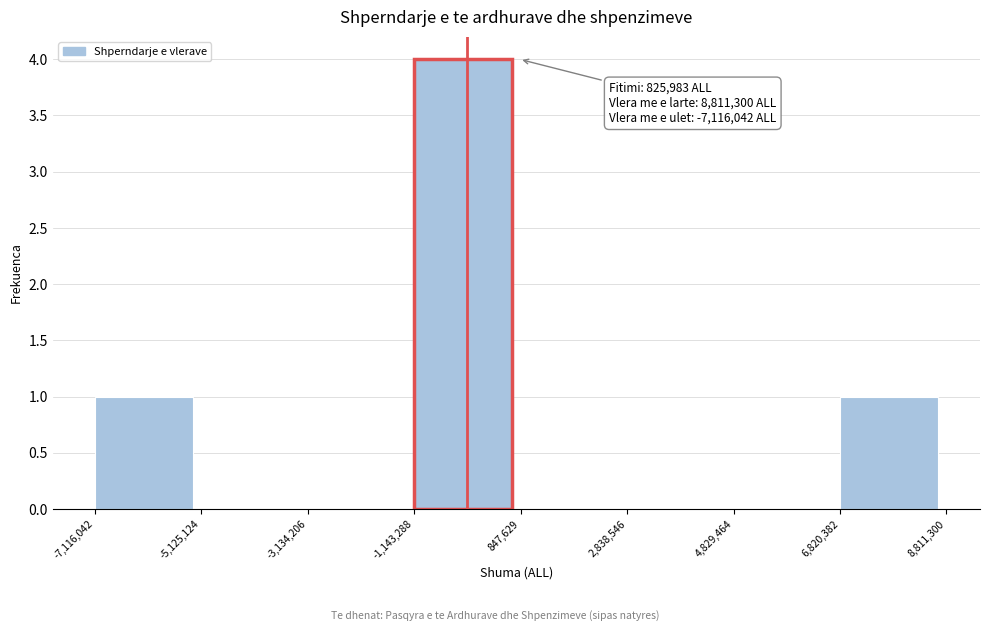

Which range on the x-axis has the tallest bar?

-1,143,288 to 847,629